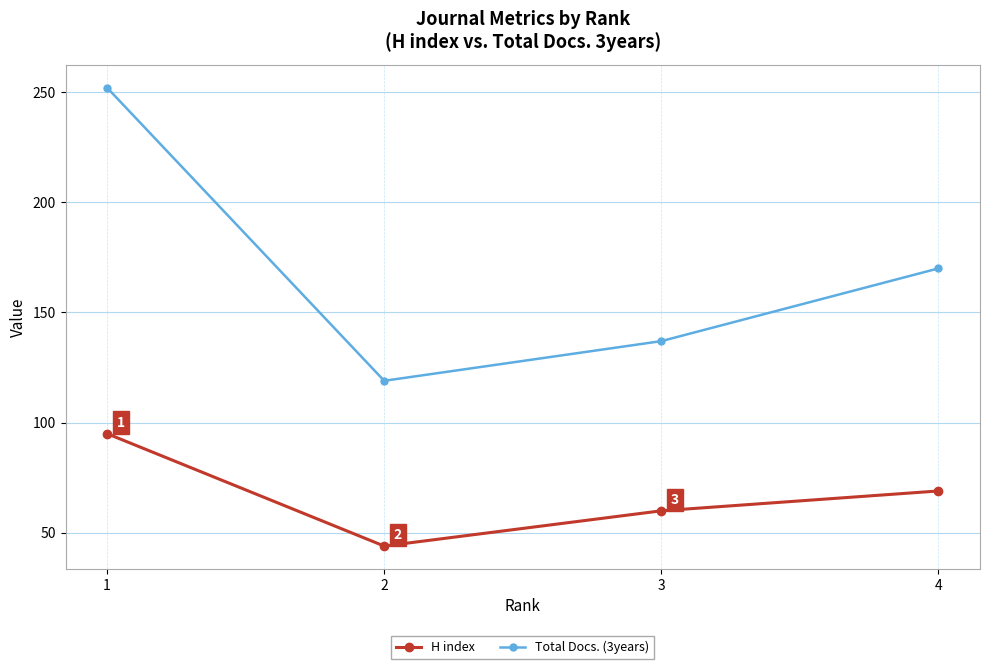

True or false: Total Docs. (3years) and H index cross at least once.

False